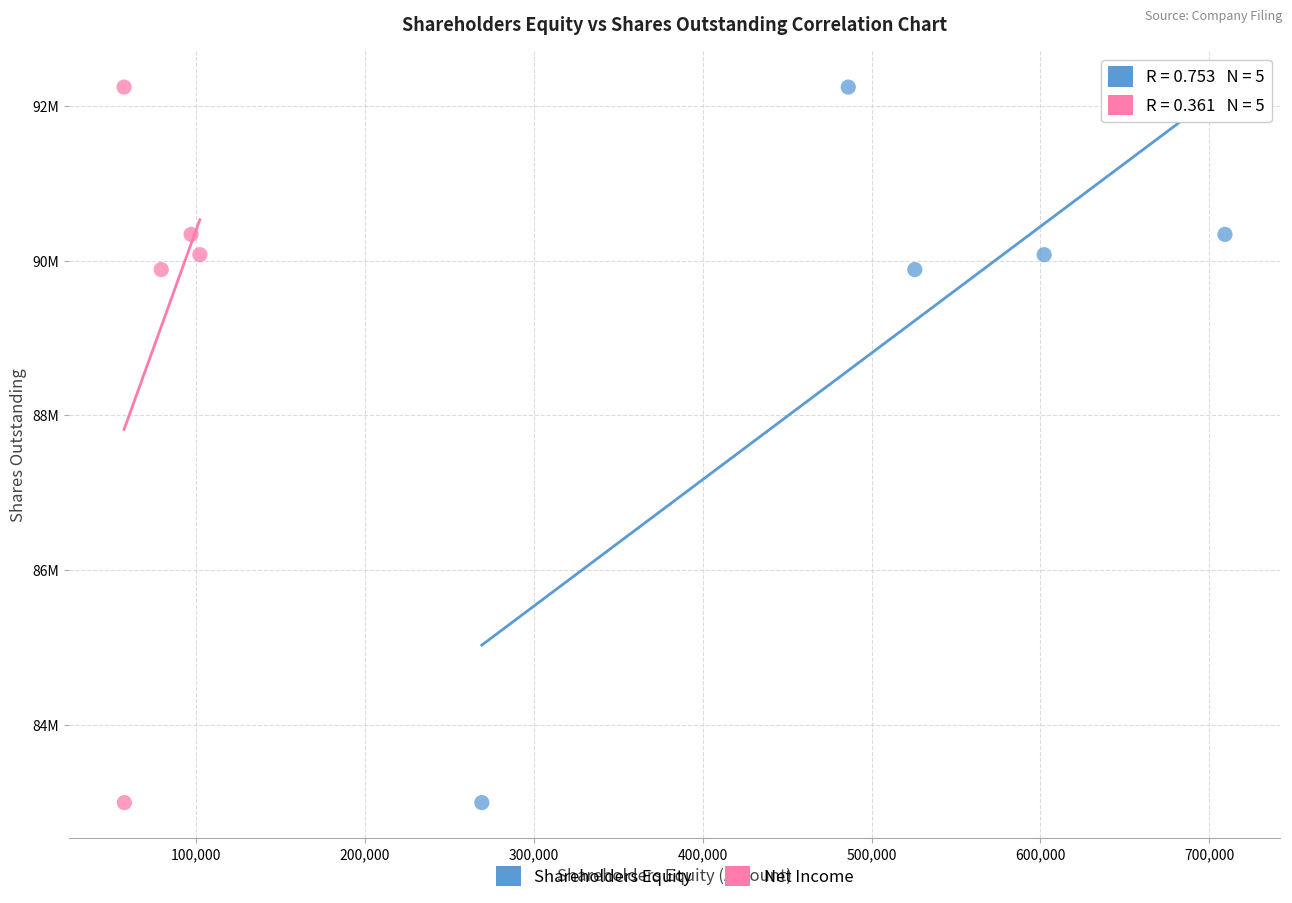

What are all the series names shown in the legend?

Shareholders Equity, Net Income